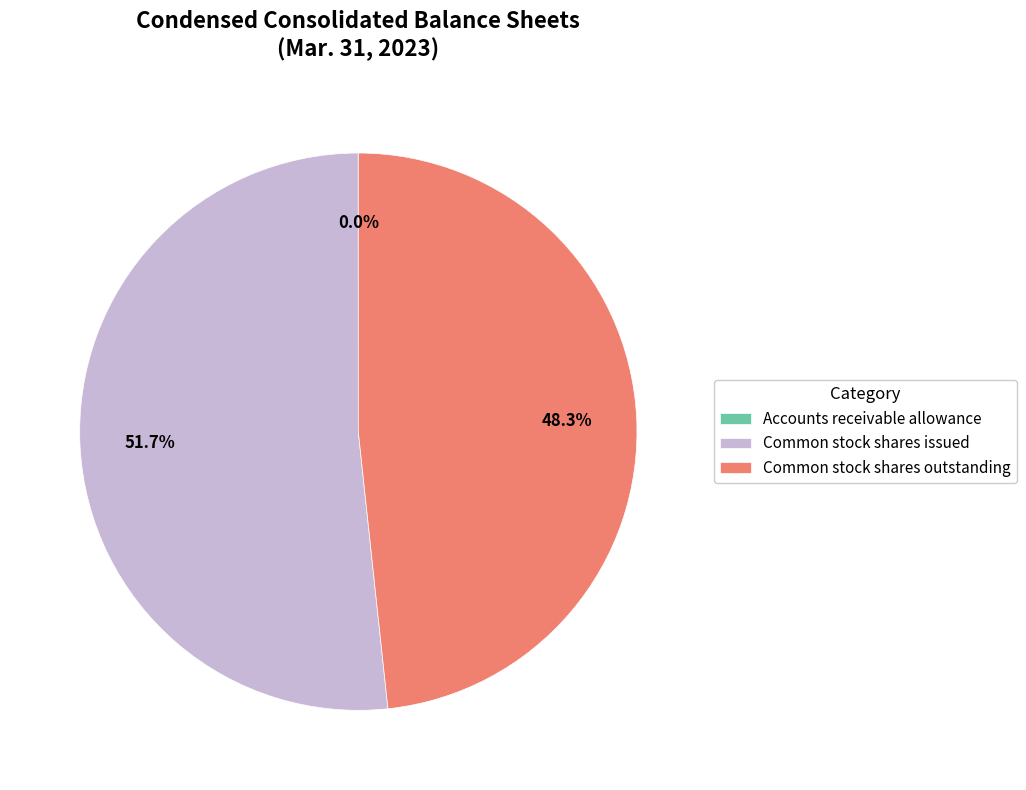

Between Common stock shares issued and Common stock shares outstanding, which is larger?

Common stock shares issued